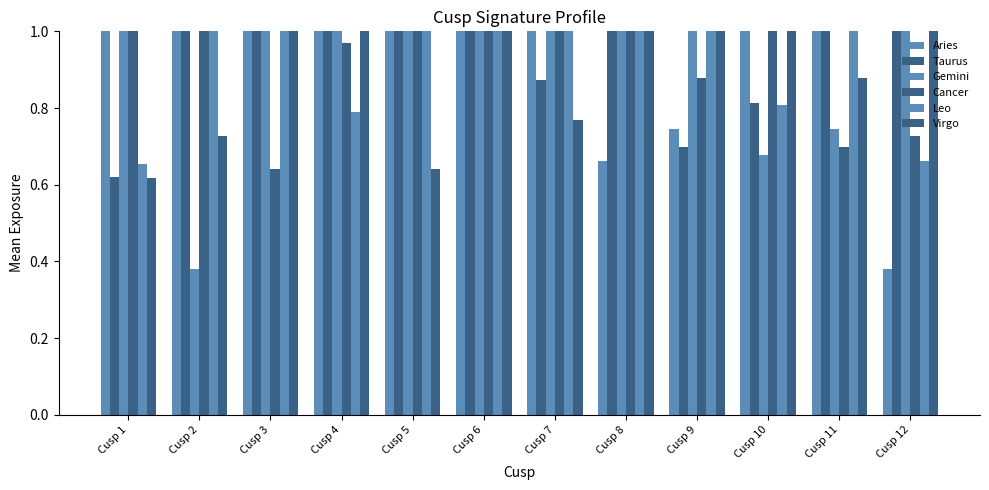

Where does the Taurus series first go above 1?

Cusp 2